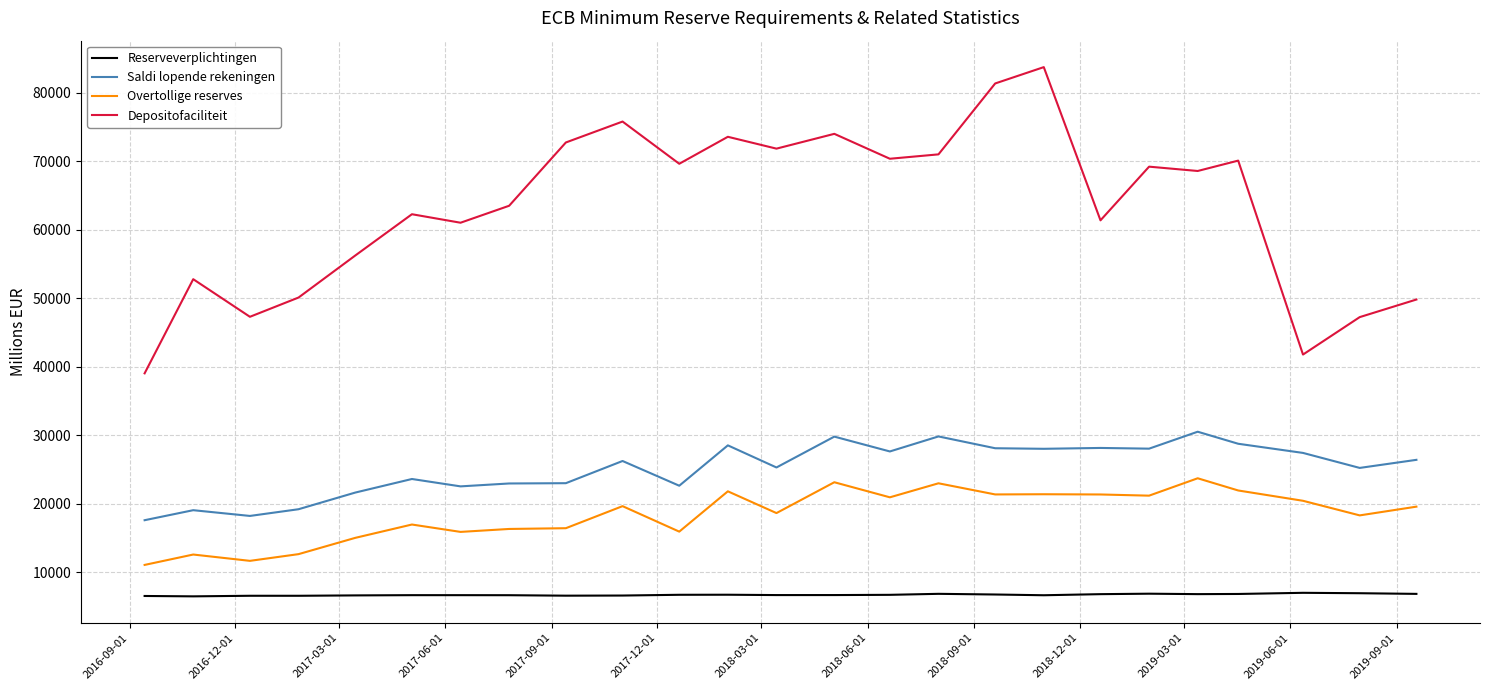

At 2019-09-01, list the series in order from largest to smallest.

Depositofaciliteit, Saldi lopende rekeningen, Overtollige reserves, Reserveverplichtingen